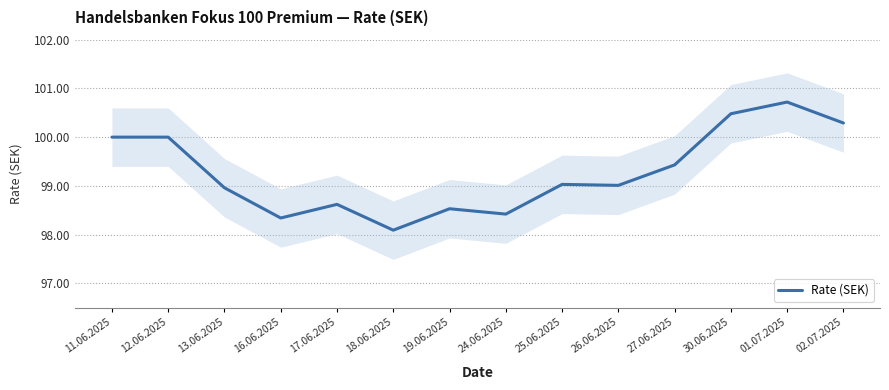

Count the number of values greater than 99.

8